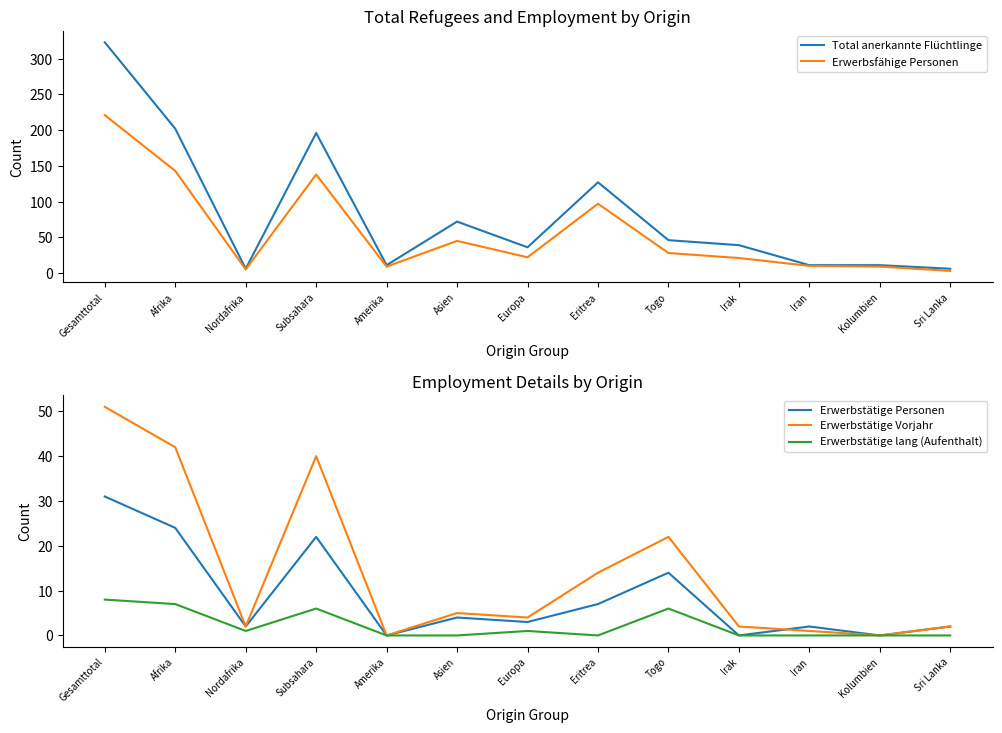

The Erwerbstätige Personen series shows 37 at Subsahara. True or false?

False